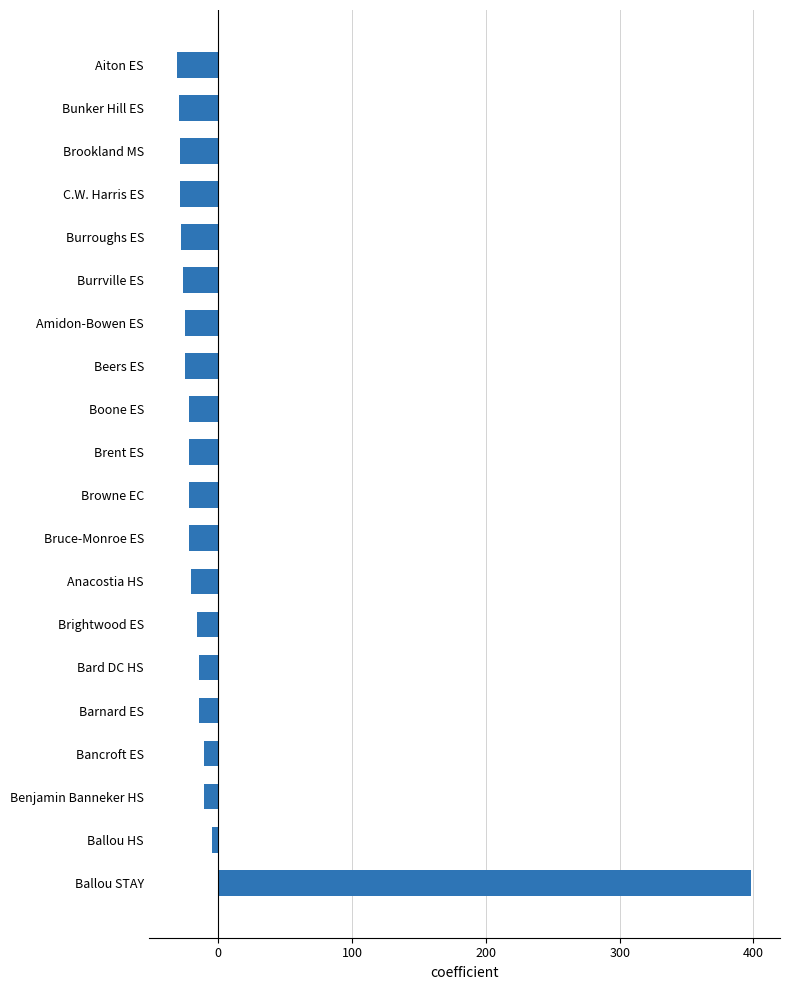

The chart shows a value of -28.6 at C.W. Harris ES. True or false?

True